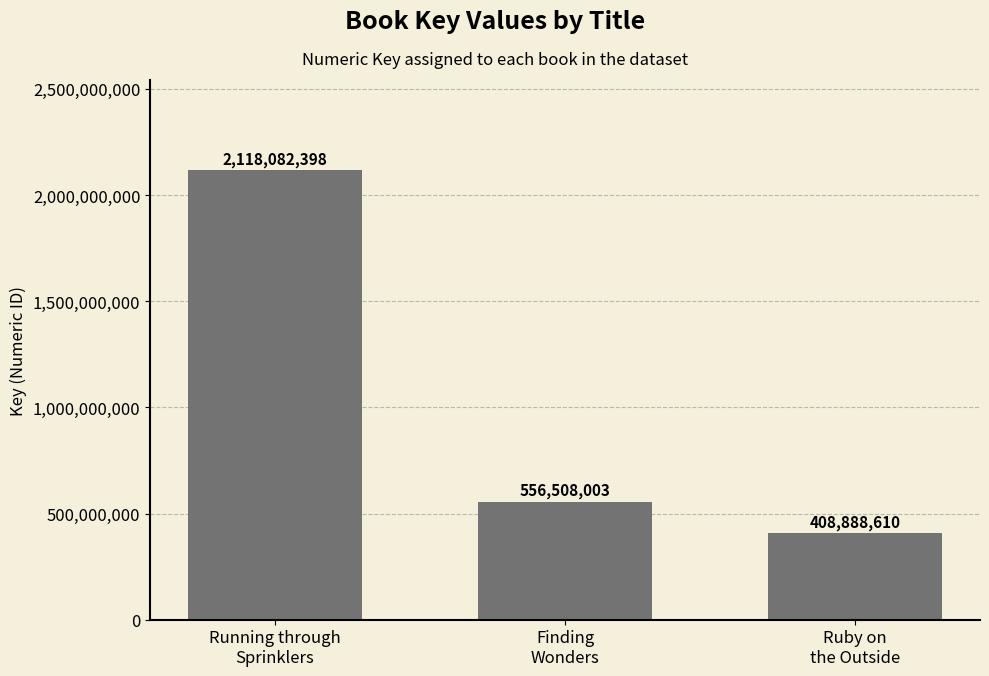

Reading right to left, transcribe all the data shown in this chart.

408888610	556508003	2118082398